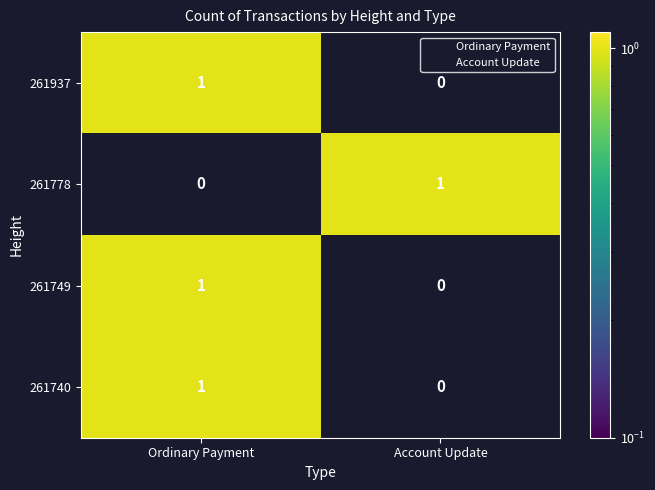

Where is 261778 nearest to the value 0?

Ordinary Payment